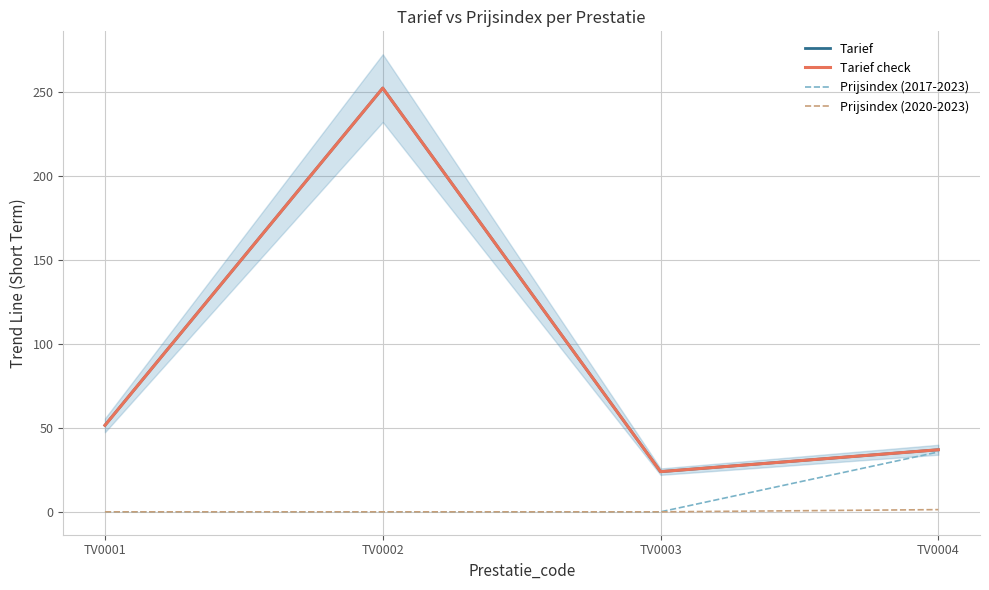

True or false: Prijsindex (2017-2023) and Prijsindex (2020-2023) cross at least once.

False